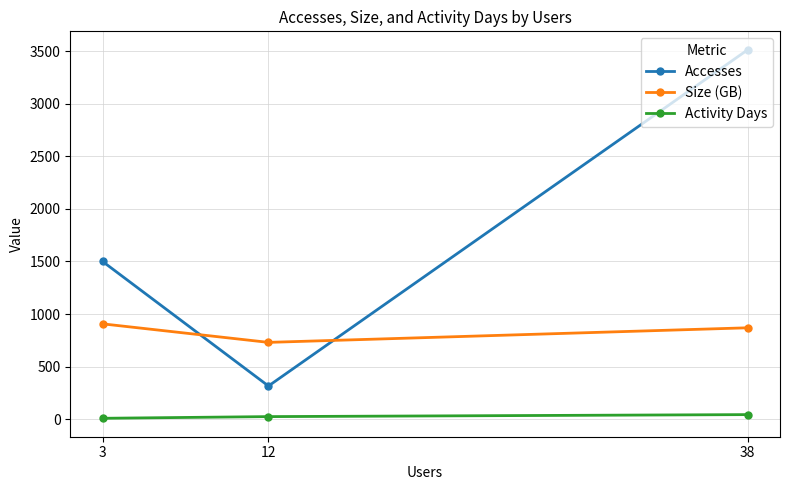

At which label is Accesses closest to 1914?

3